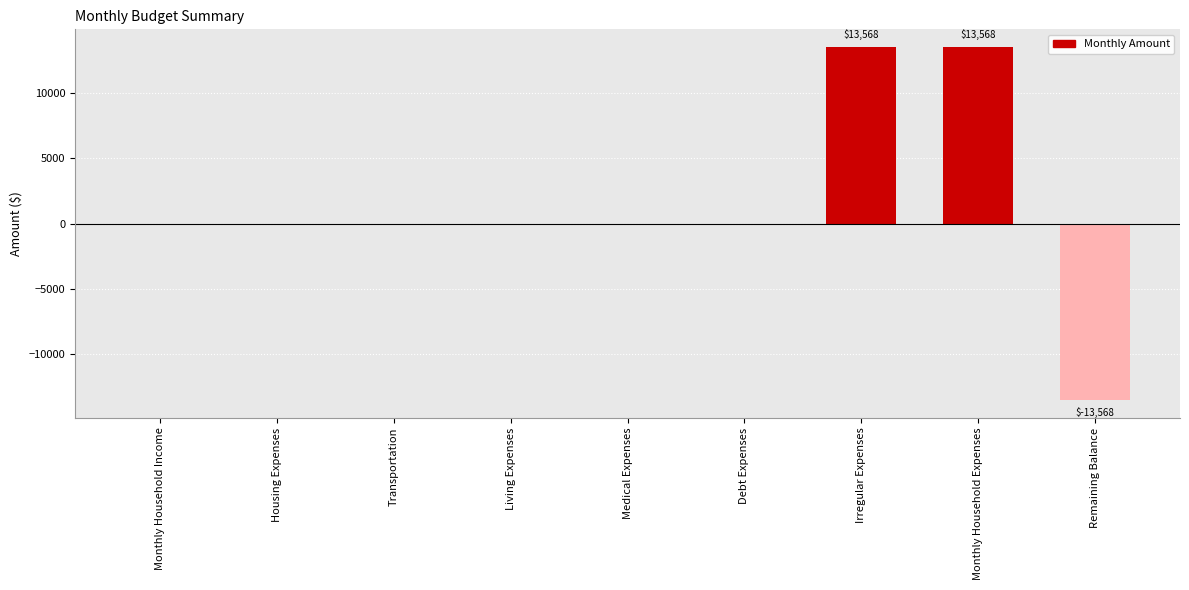

What is the average value?

1508